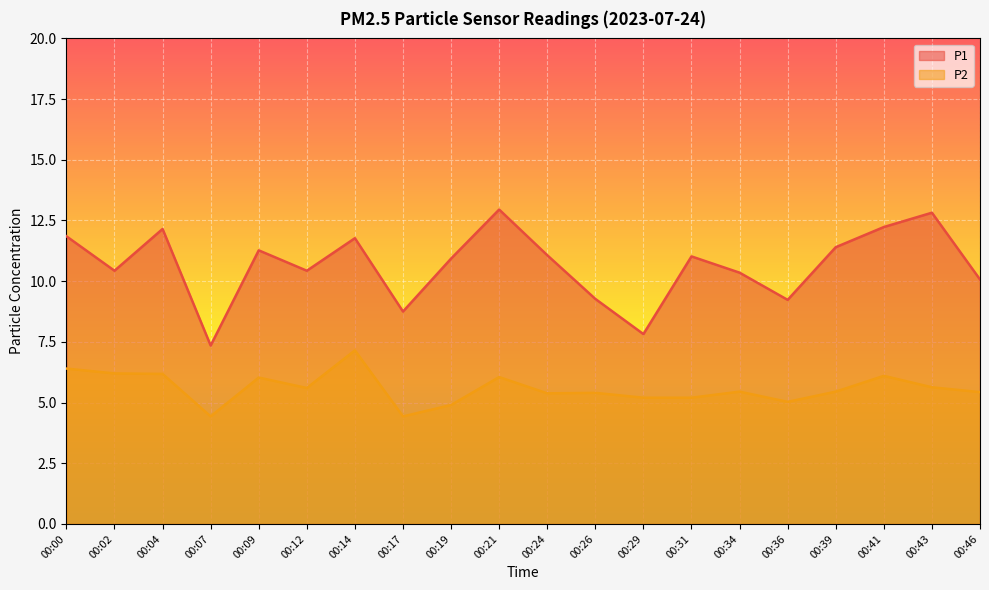

List the labels in order of P2 value, smallest first.

00:07, 00:17, 00:19, 00:36, 00:29, 00:31, 00:24, 00:26, 00:46, 00:34, 00:39, 00:12, 00:43, 00:09, 00:21, 00:41, 00:04, 00:02, 00:00, 00:14